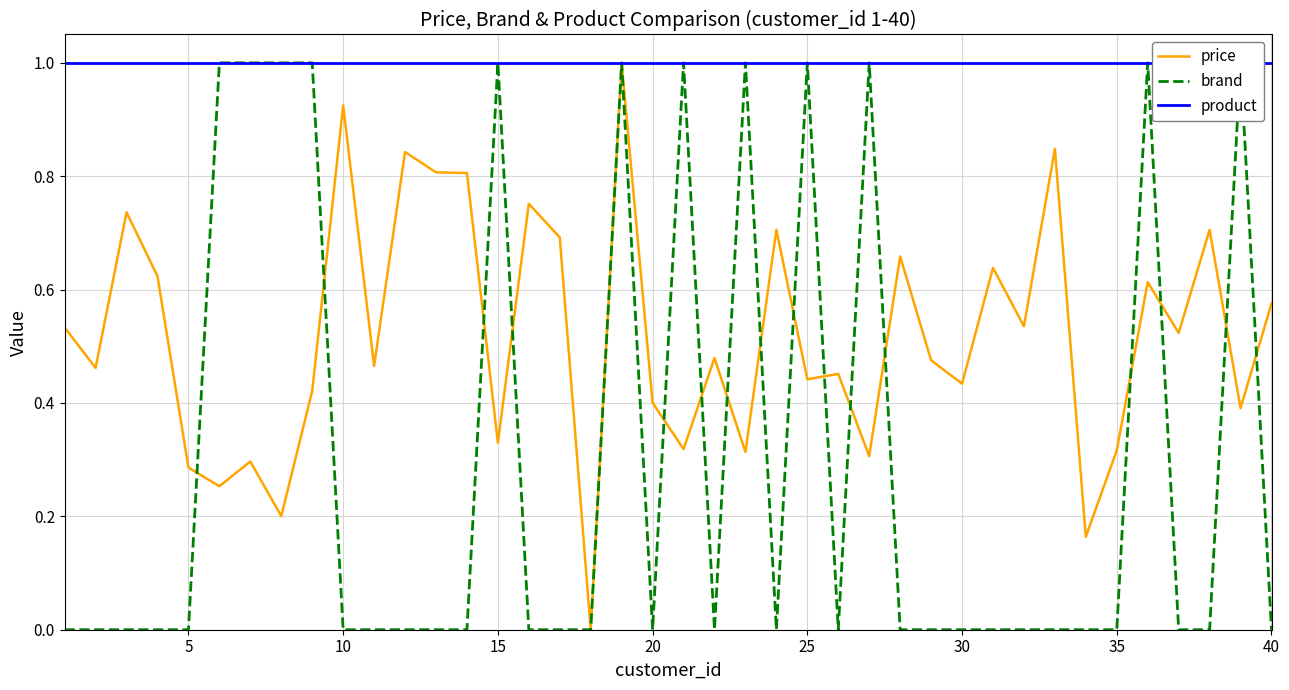

True or false: brand has a value of 0.6 at 18.

False